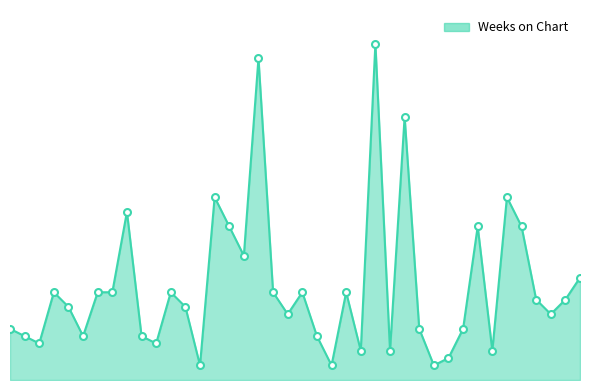

How many interior local valleys (lower than both neighbors) does the data have?

12